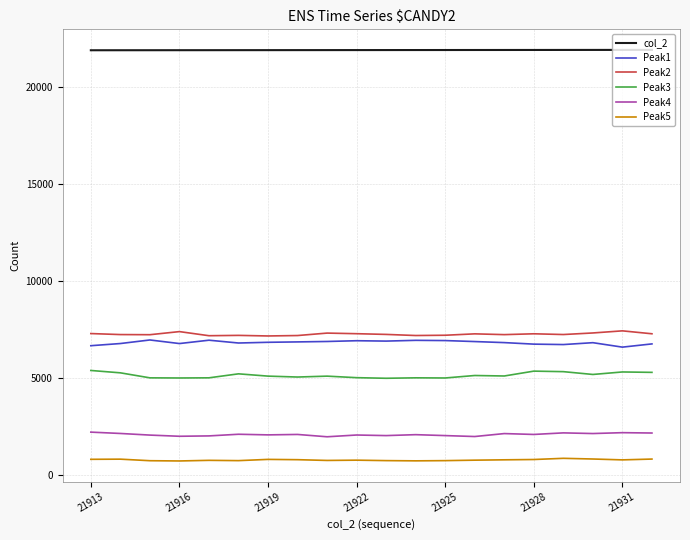

What is the minimum value shown in the chart?

704